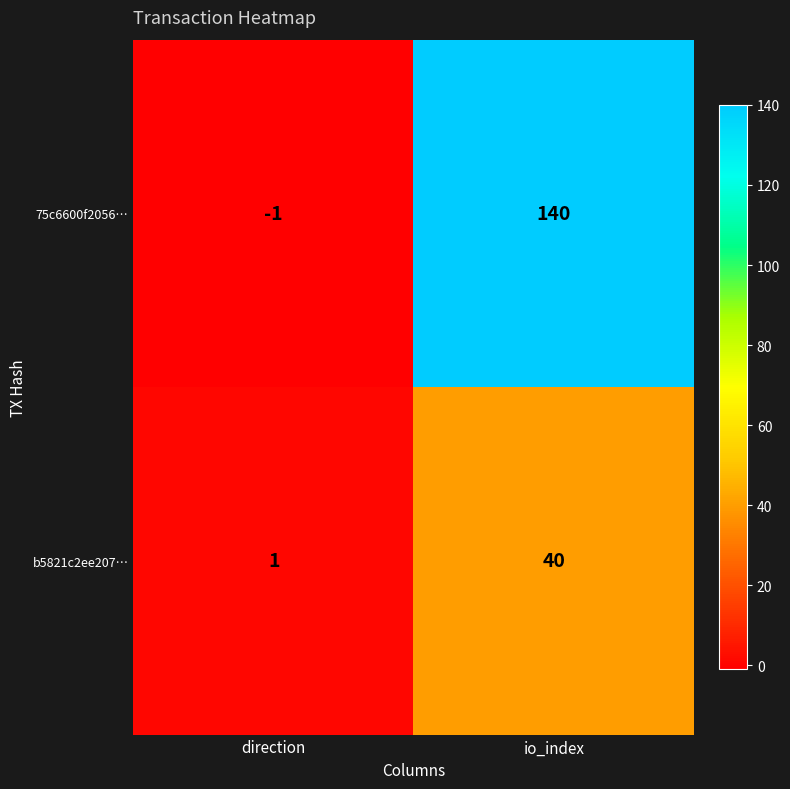

Reading left to right, extract all data points from this chart.

75c6600f2056…: direction=-1	io_index=140
b5821c2ee207…: direction=1	io_index=40